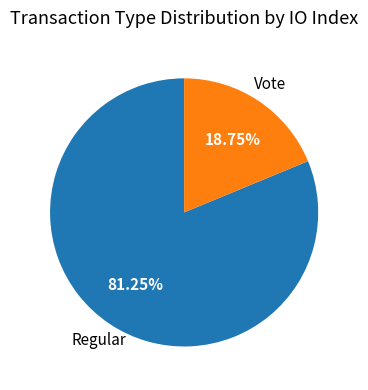

Which has a higher value, Regular or Vote?

Regular